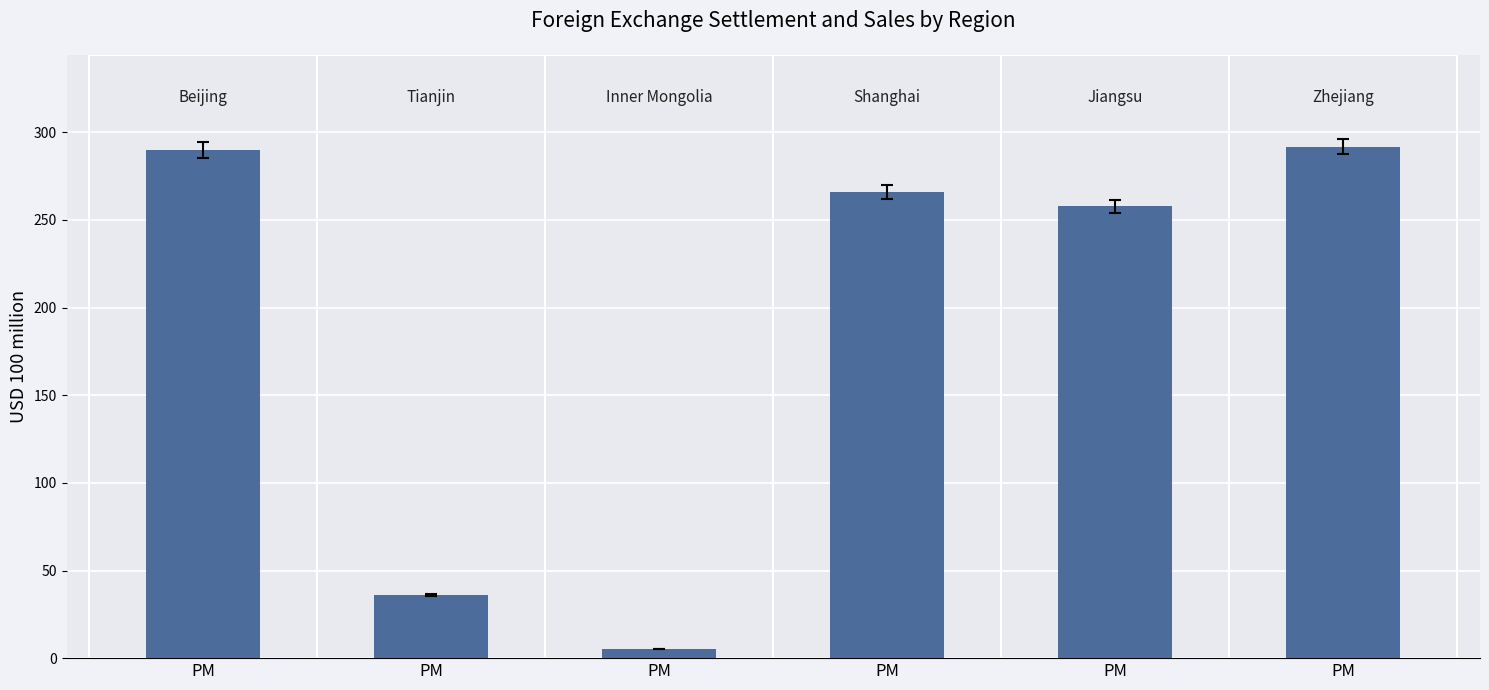

The chart shows a value of 291.7 at PM. True or false?

True